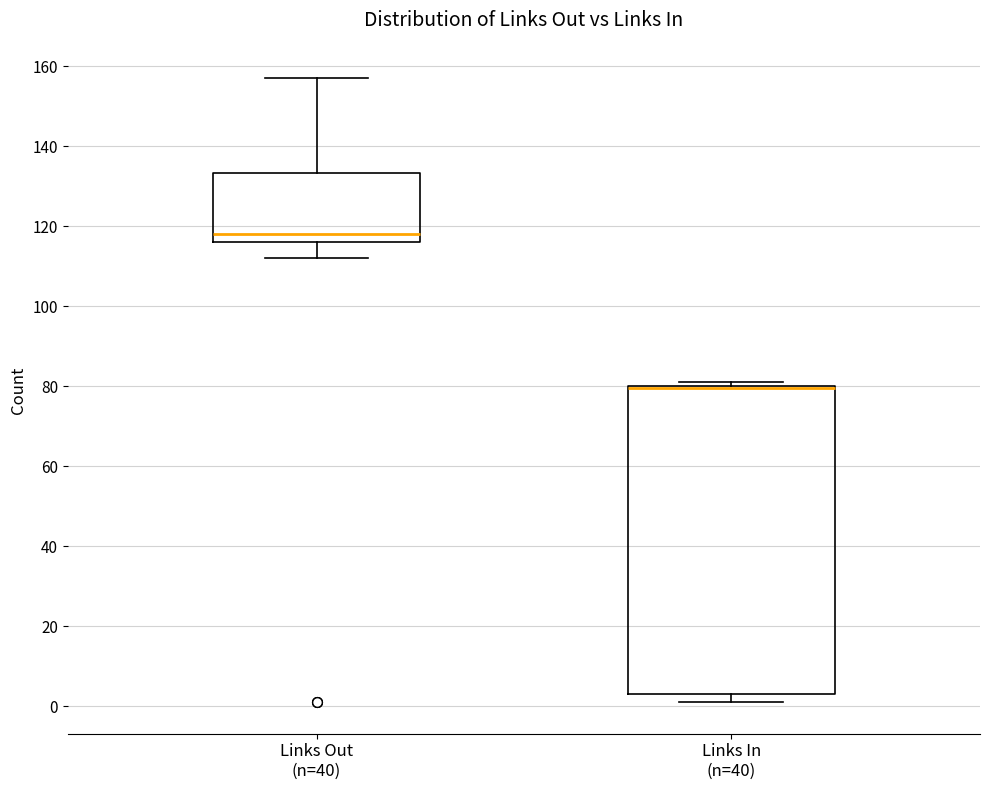

Reading left to right, transcribe this box plot: for each box, give where its median line is, the range the box spans, and where its two whiskers end, as read against the y-axis. The values are not printed on the chart, so give them approximately, as read against the axis.

Links Out (n=40): median 118, box 116 to 134, whiskers 112 to 158
Links In (n=40): median 80 (drawn on the box's upper edge), box 4 to 80, whiskers 2 to 82